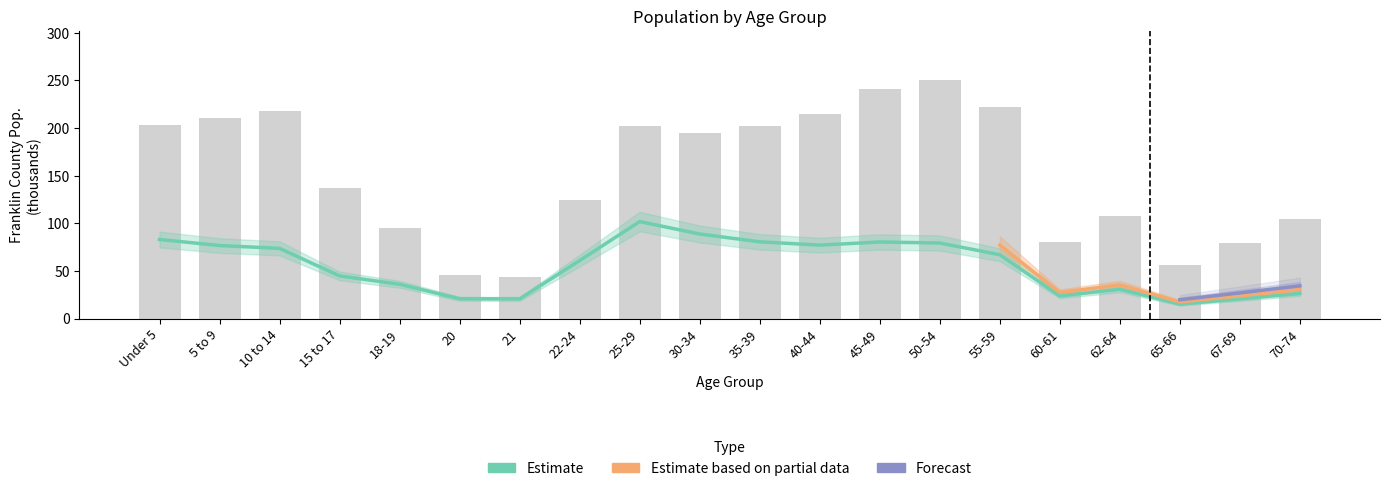

What is the total value across all series at 55-59?

288.9